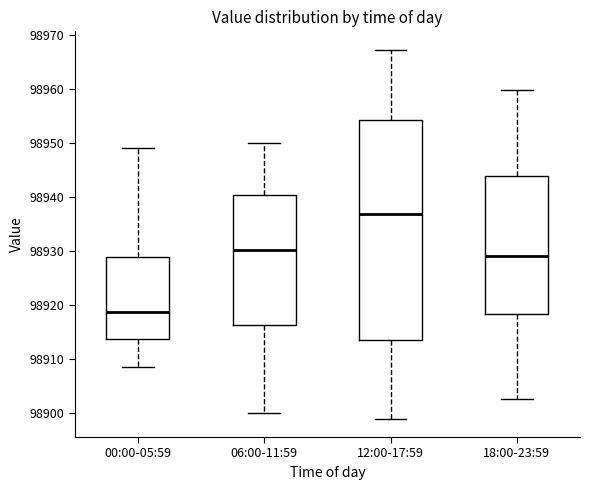

Comparing the boxes themselves (not the whiskers), which one is the tallest?

12:00-17:59